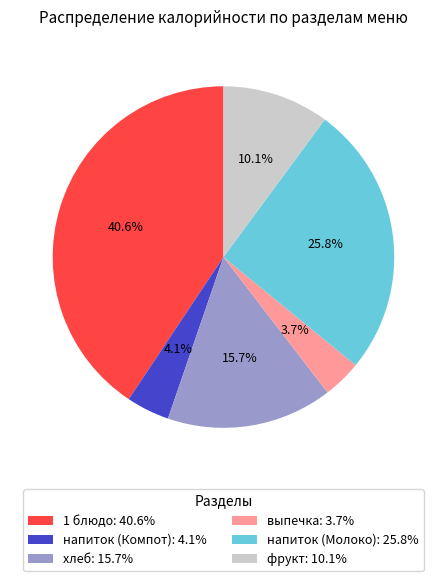

To the nearest percent, what is the difference between the largest and smallest slice percentages?

37%